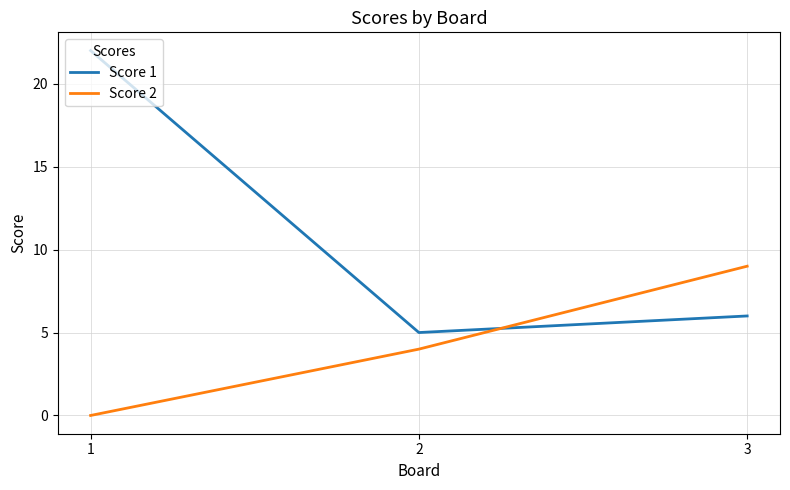

What is the average value of the Score 1 series?

11